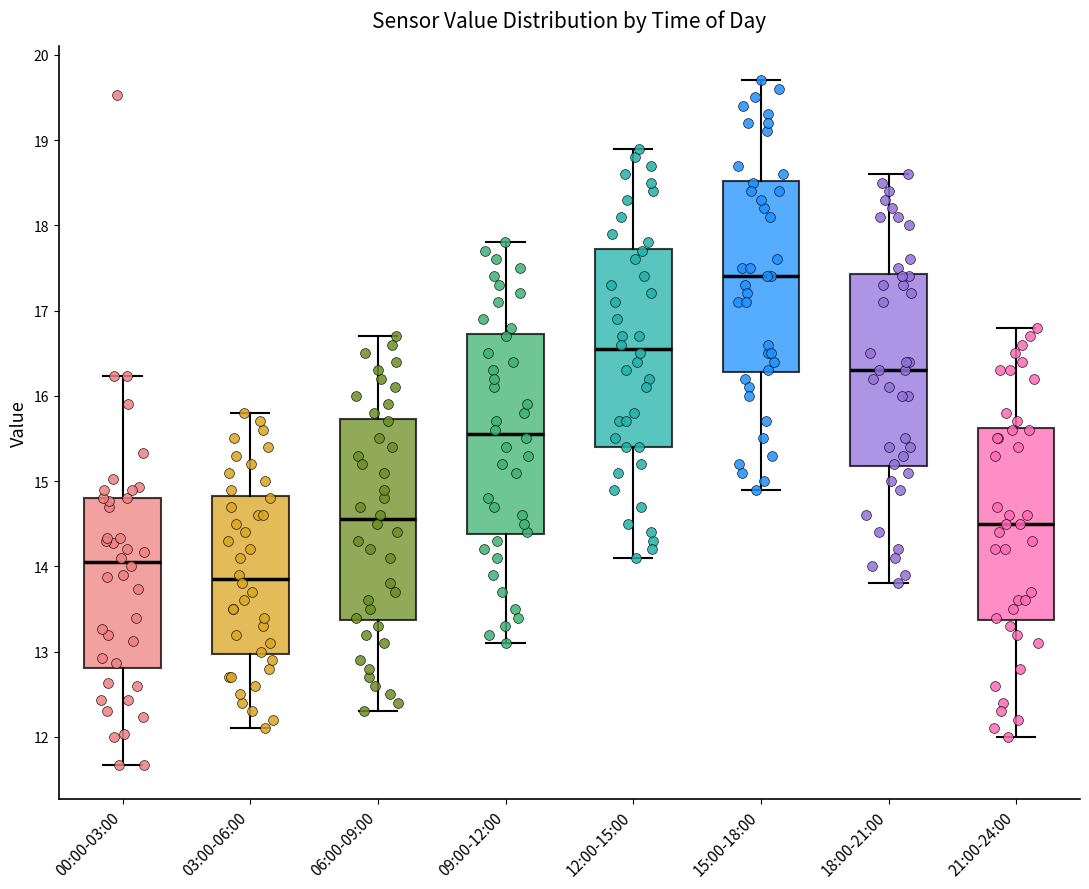

Which box has the highest median line?

15:00-18:00